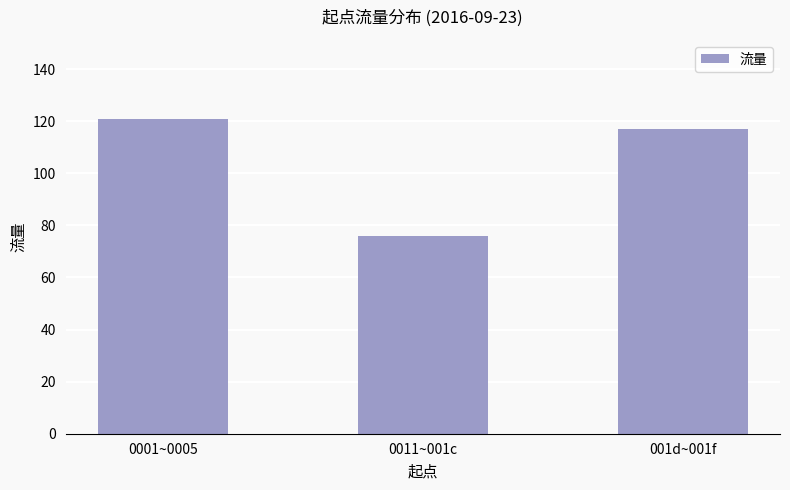

How many series are shown in this chart?

1